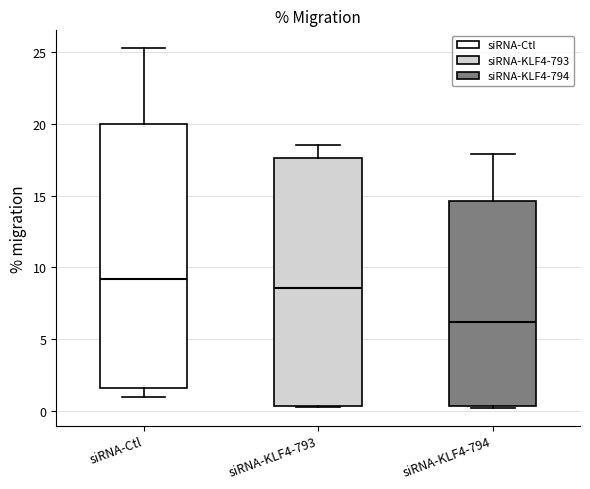

Which box is the tallest, from its lower edge to its upper edge?

siRNA-Ctl